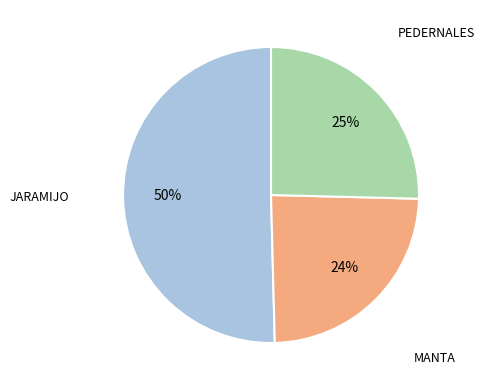

To the nearest percent, what is the average slice percentage?

33%